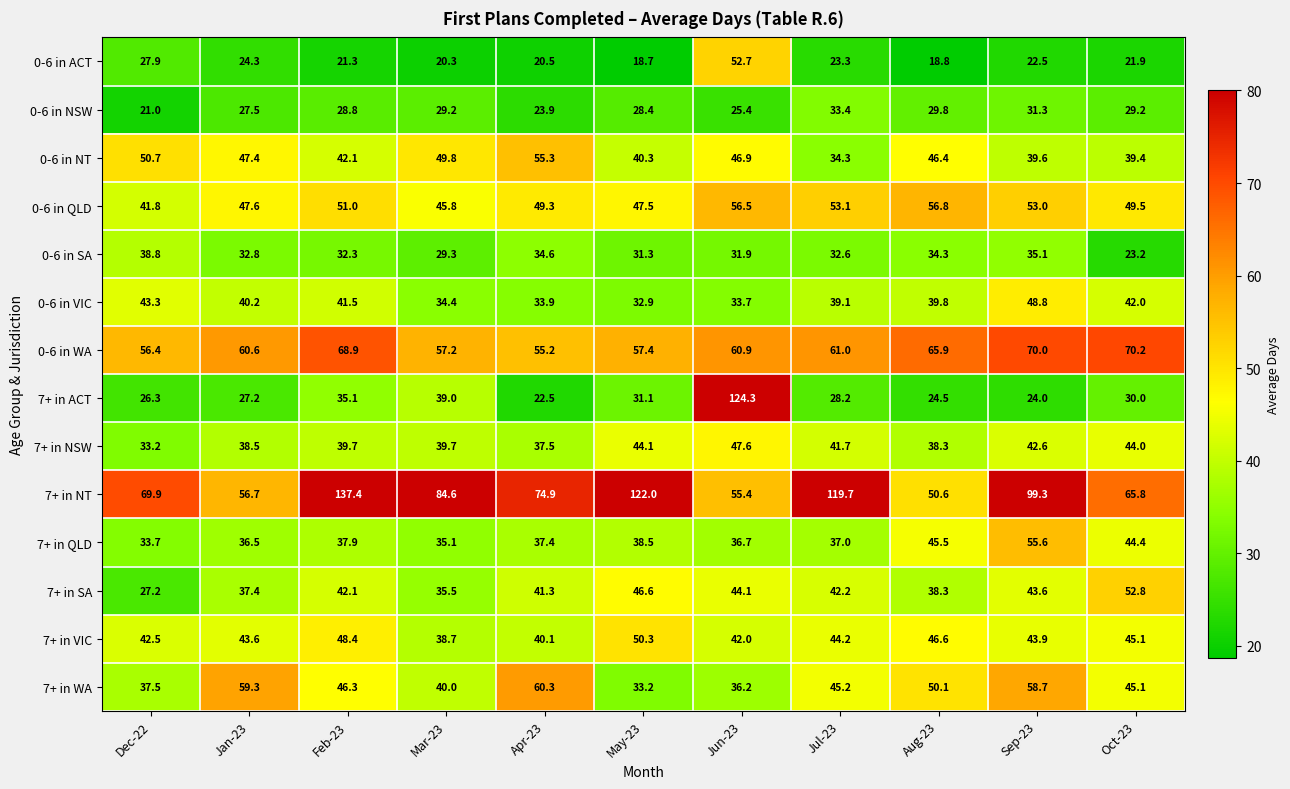

Between Jun-23 and Jul-23, which series saw the biggest shift?

7+ in ACT